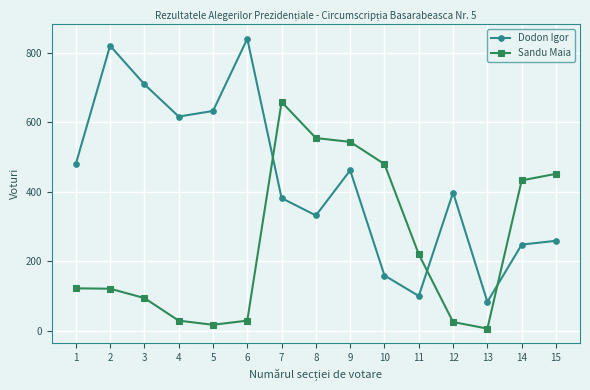

Which series changed the most between 8 and 10?

Dodon Igor